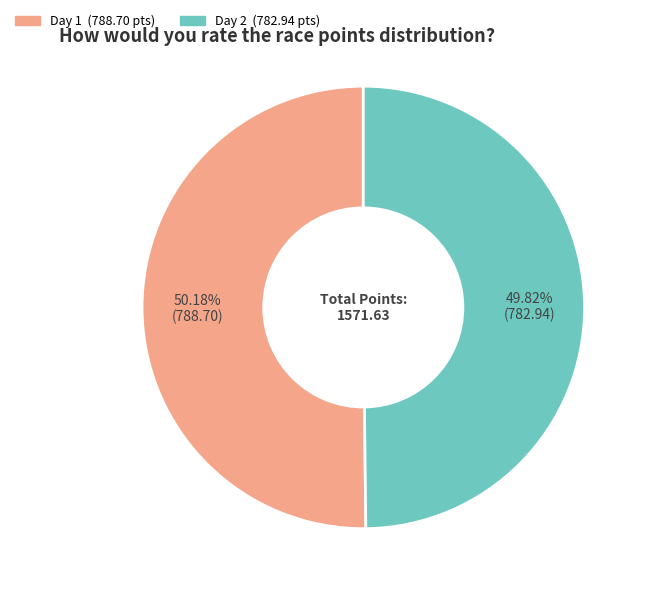

Is there a majority slice in this chart?

Yes